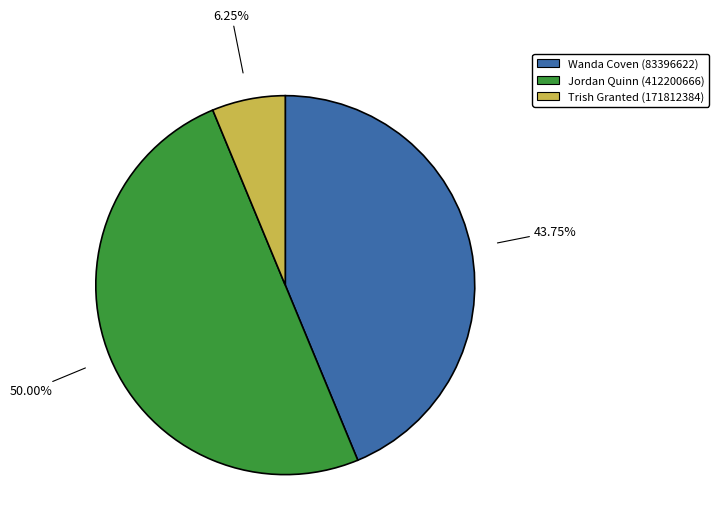

Rank the categories by value from lowest to highest.

Trish Granted (171812384), Wanda Coven (83396622), Jordan Quinn (412200666)